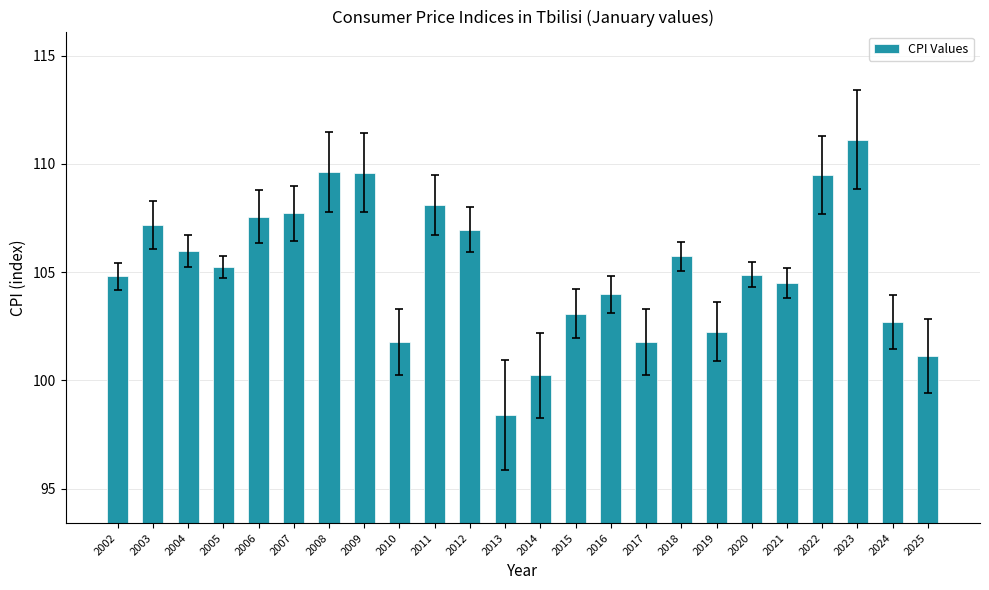

True or false: the data shows 46.8 at 2013.

False